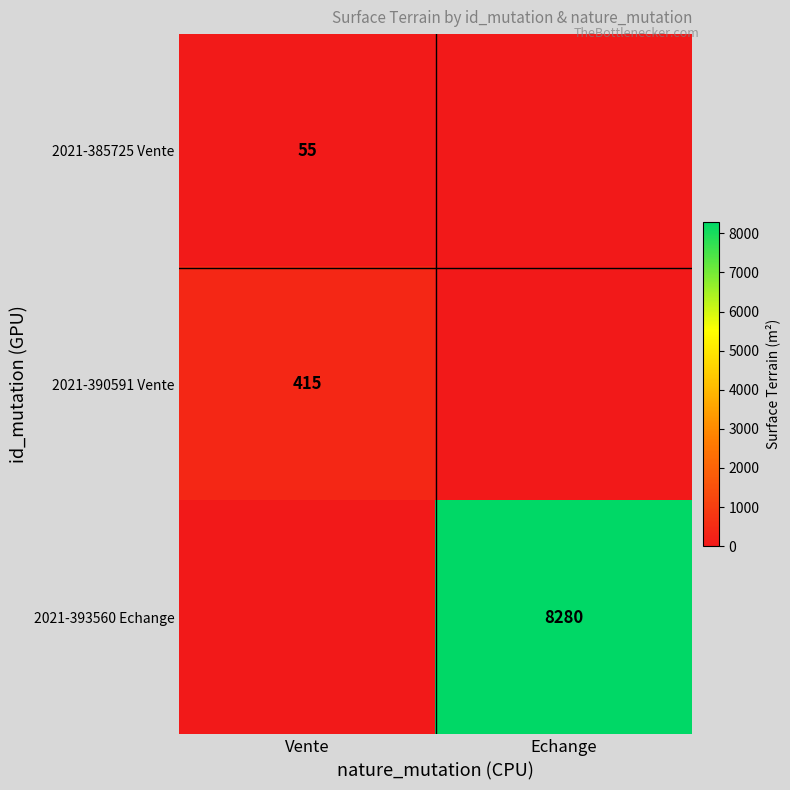

The value of 2021-390591 Vente at Vente is 415. True or false?

True